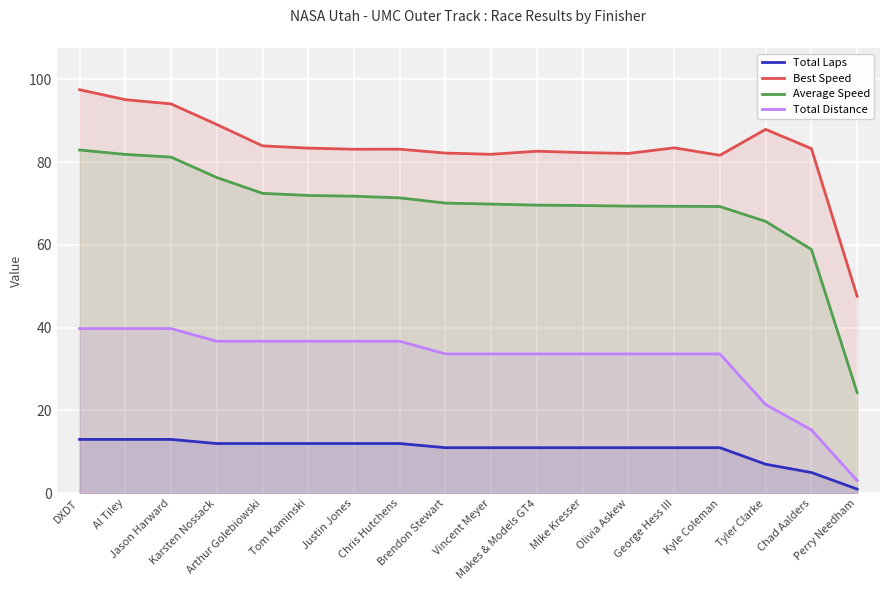

True or false: Average Speed has a value of 41.5 at Makes & Models GT4.

False